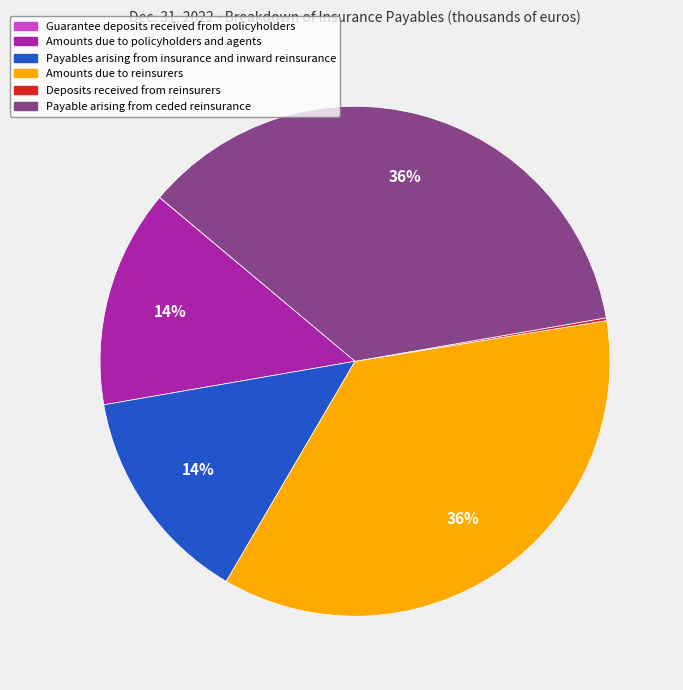

To the nearest percent, what percentage of the pie is Payable arising from ceded reinsurance?

36%